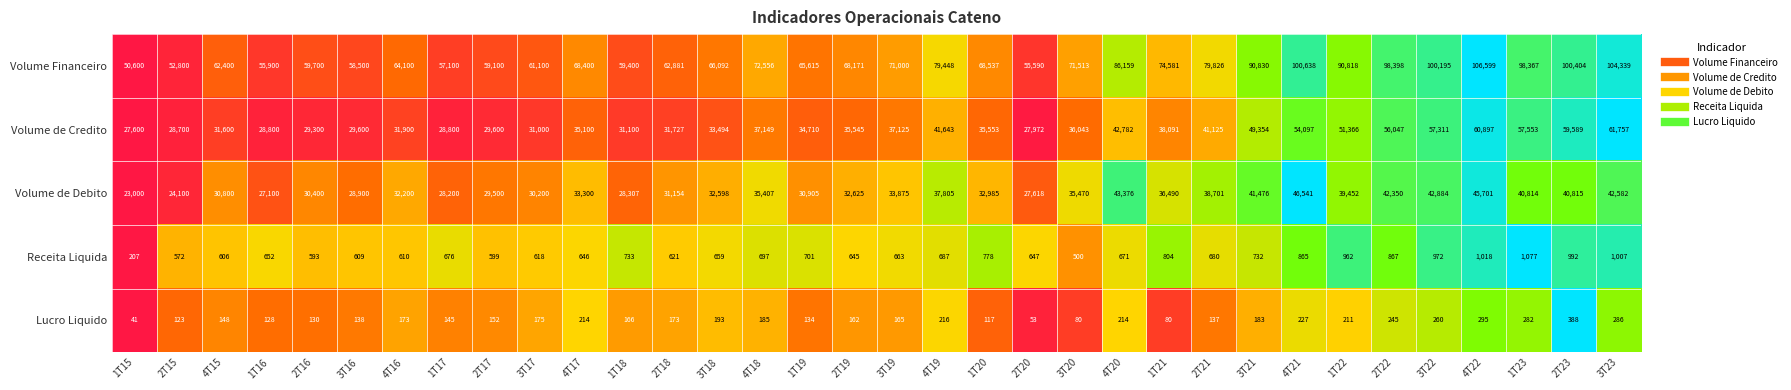

What is the smallest value displayed?

41